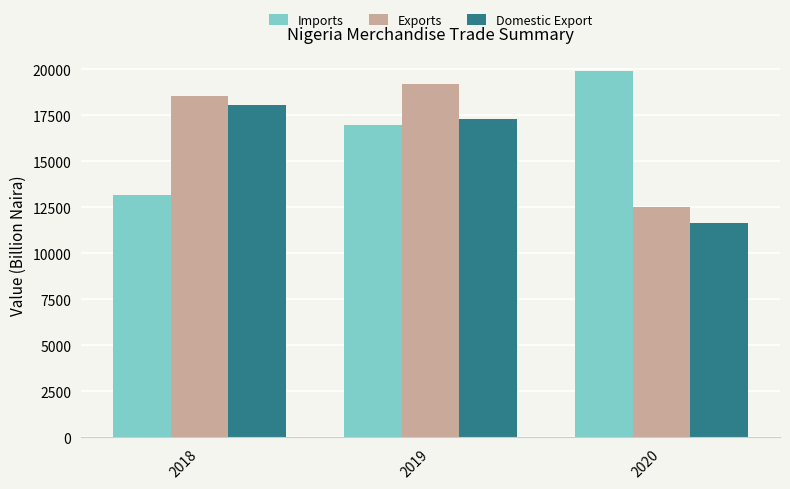

Where is Imports nearest to the value 16531?

2019